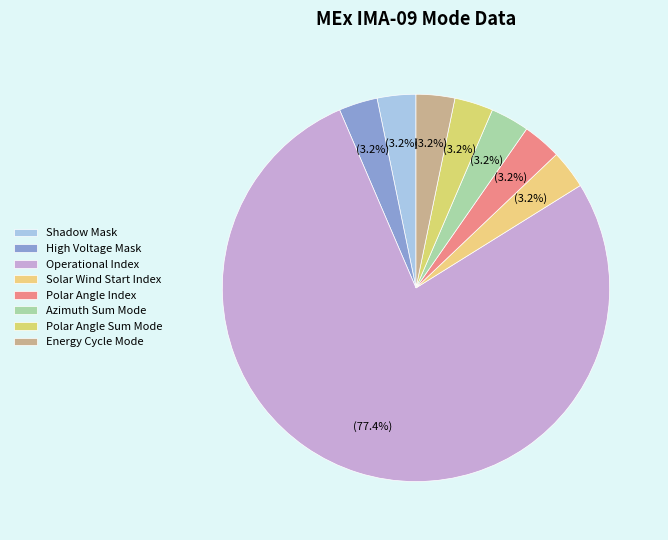

How many segments does this pie chart have?

8